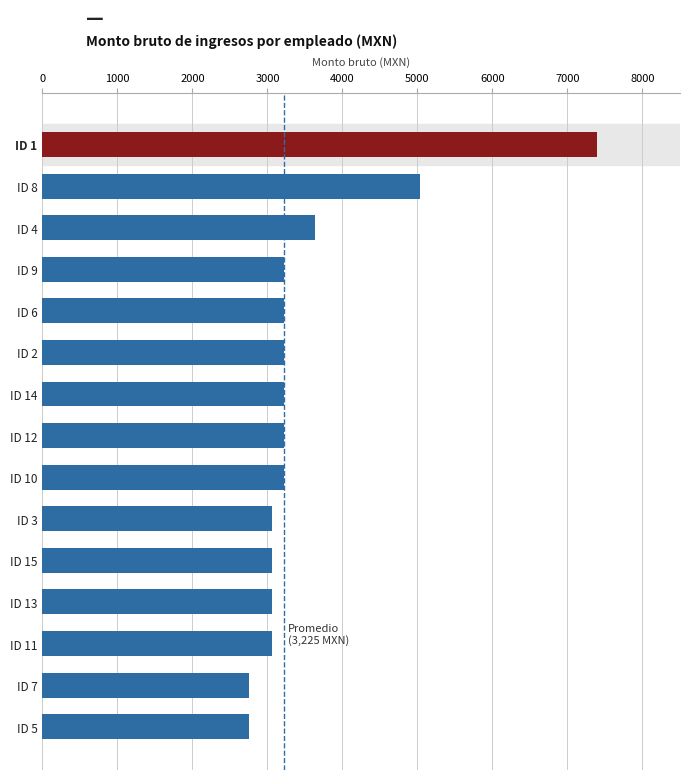

At which category does the chart reach its peak across all series?

ID 1